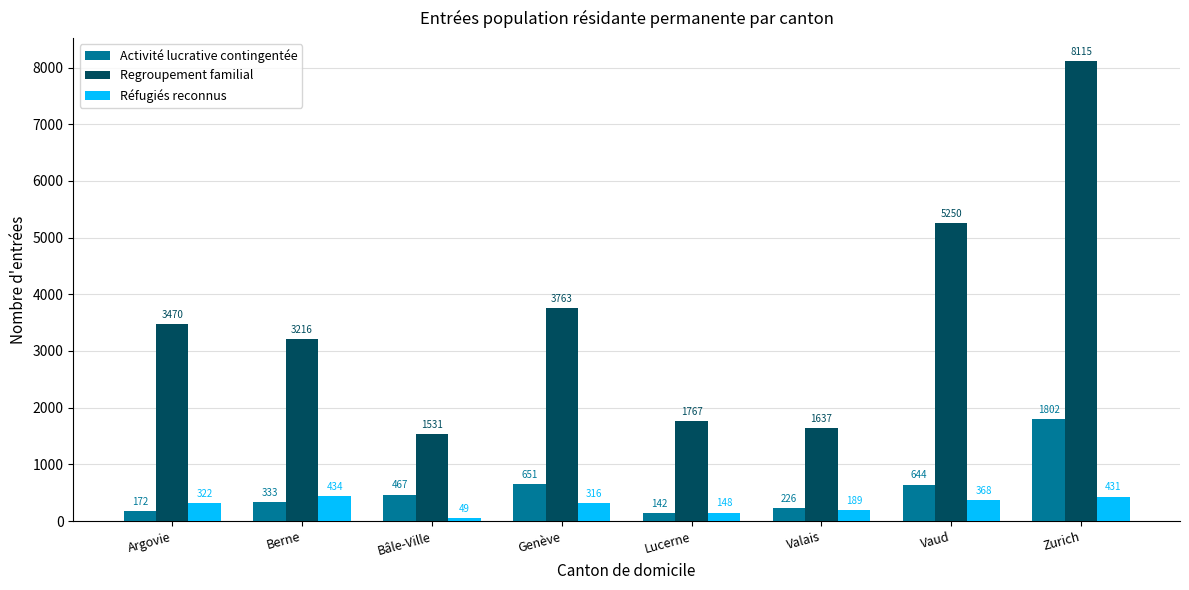

Does the chart contain stacked bars?

No